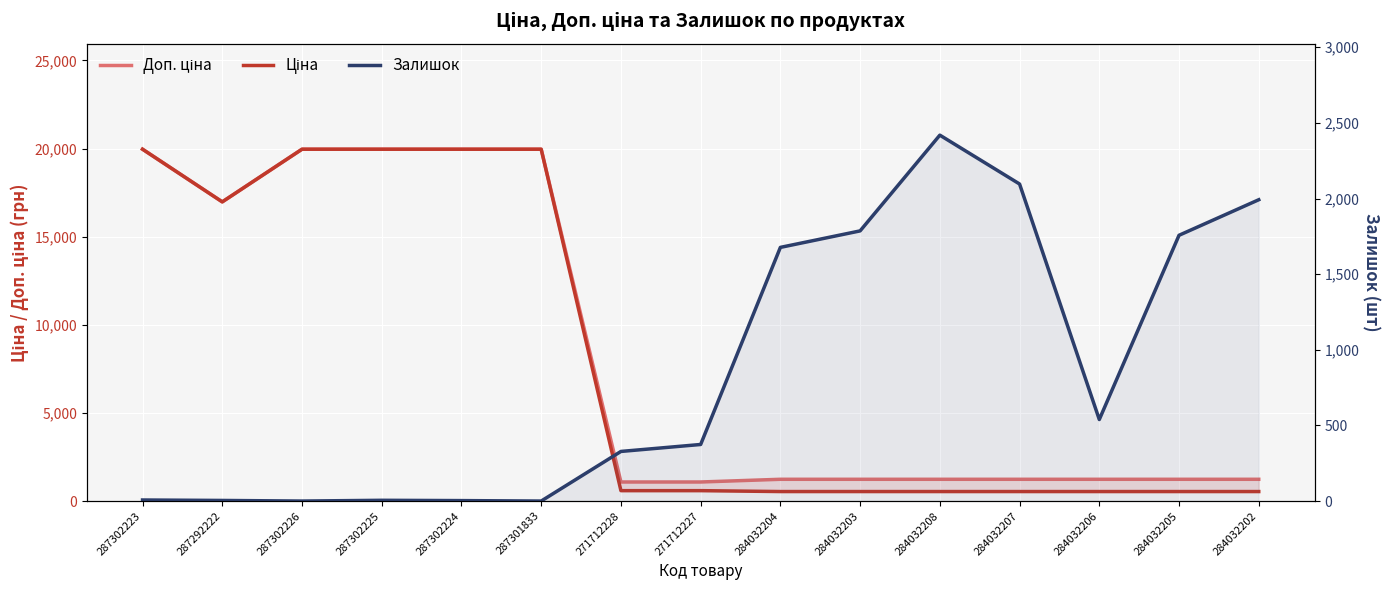

True or false: Доп. ціна and Ціна intersect in this chart.

False